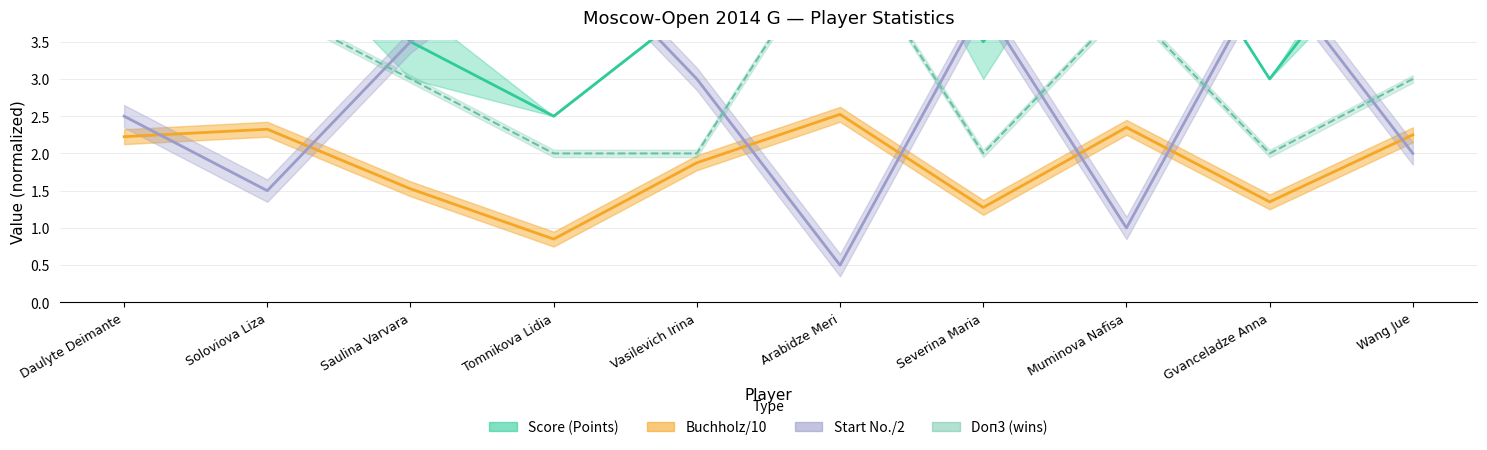

How many lines are shown in the chart?

4